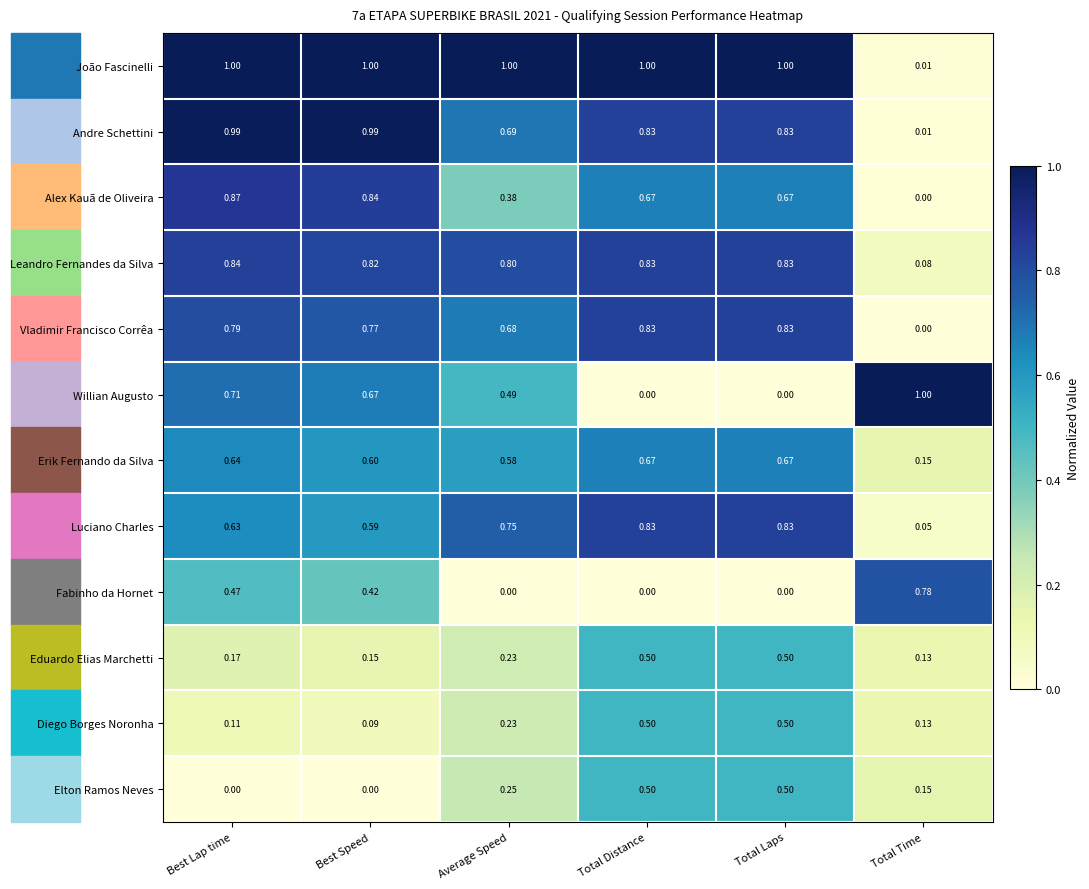

At which label is Andre Schettini closest to 0?

Total Time